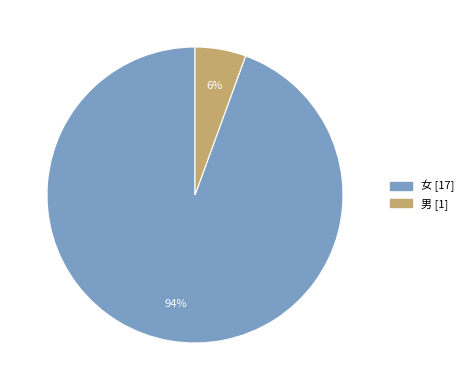

Rank the categories by value from highest to lowest.

女, 男